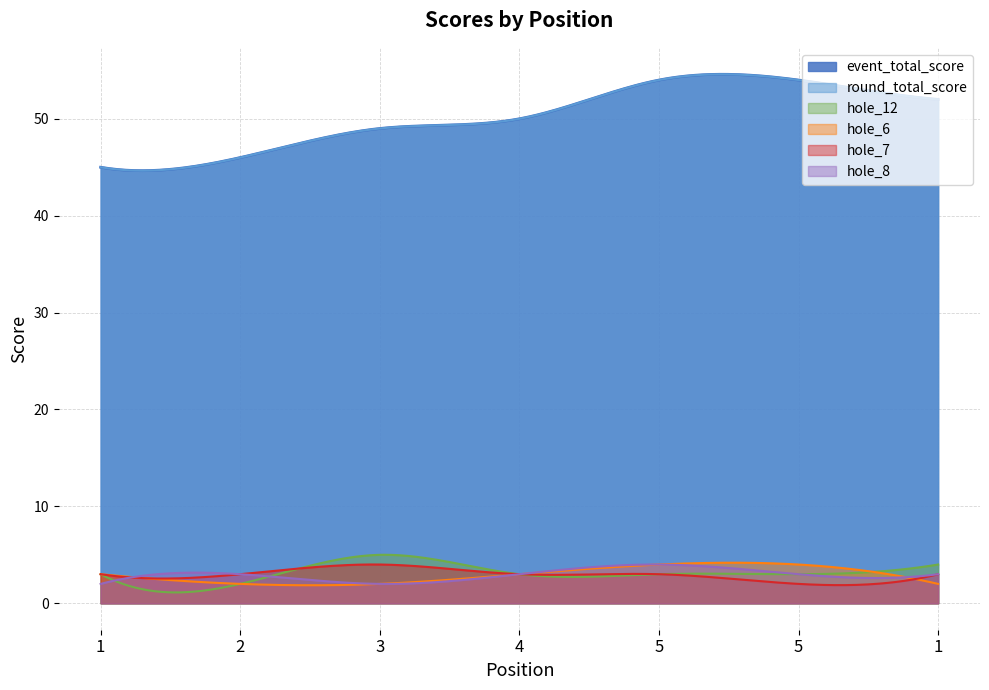

The hole_7 series shows 3 at 5. True or false?

True